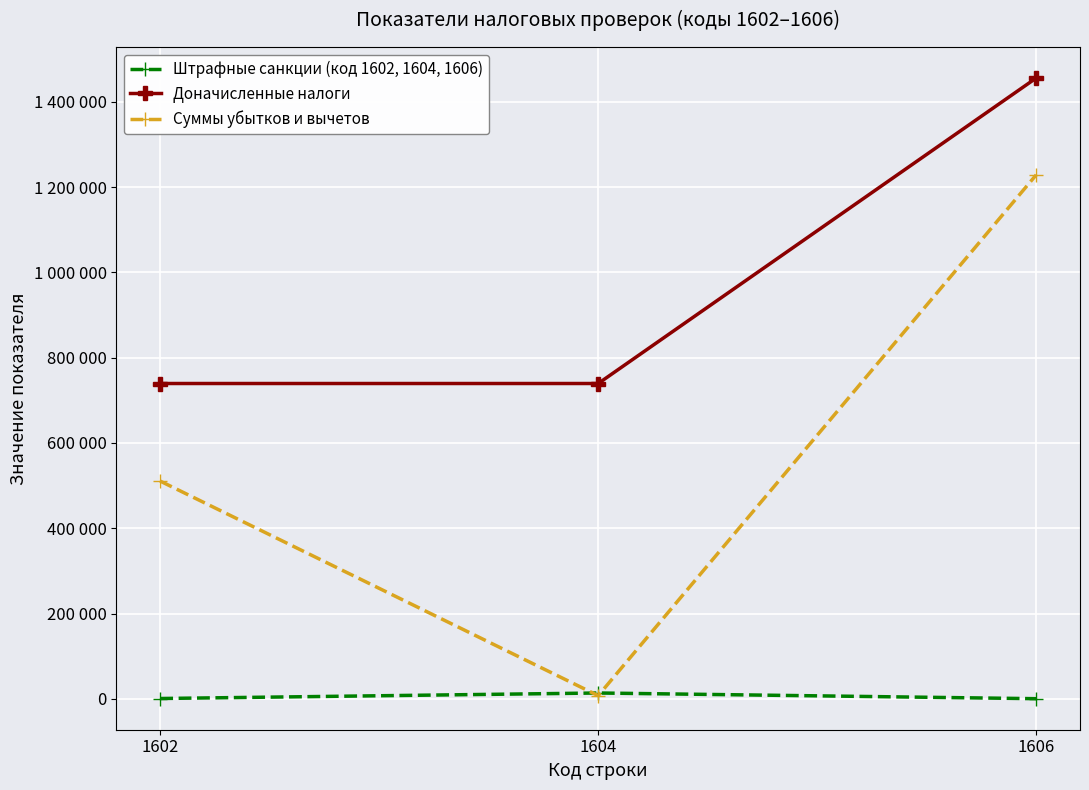

What is the minimum value for Доначисленные налоги?

739419